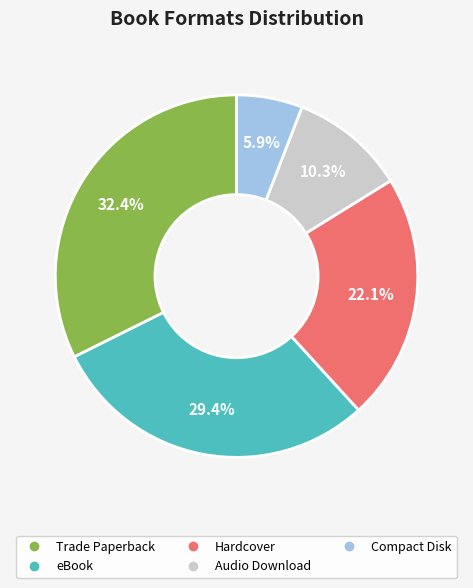

What percentage is the Audio Download slice, to the nearest percent?

10%